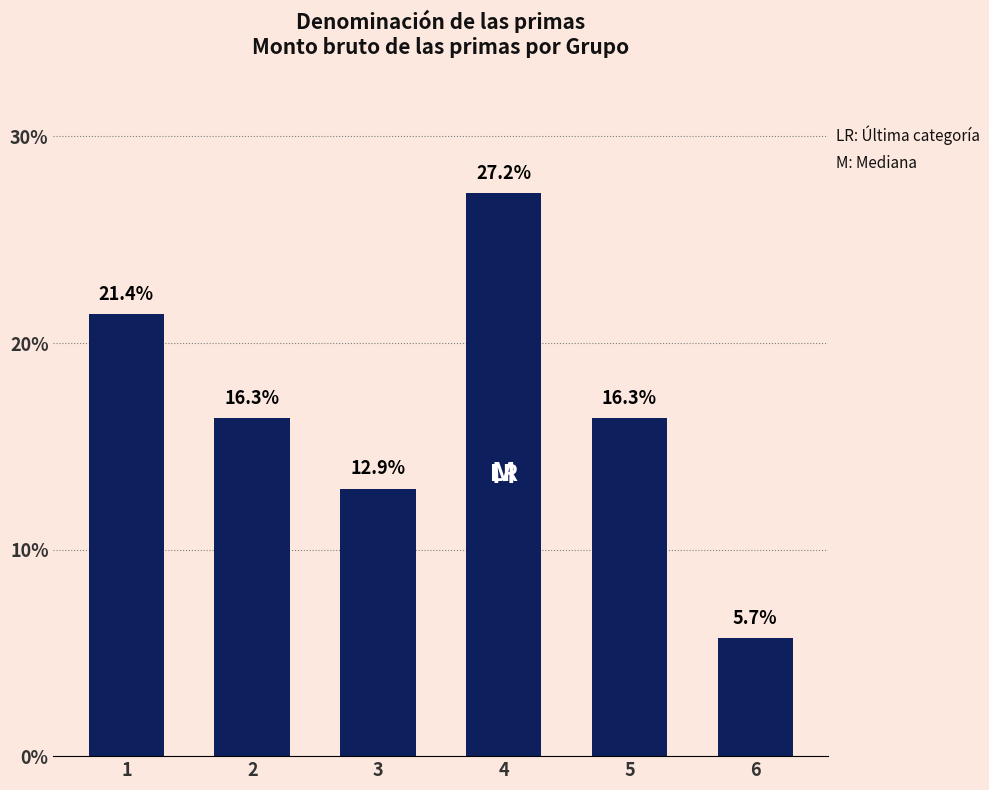

What is the value of the 6th bar from the left?

5.7